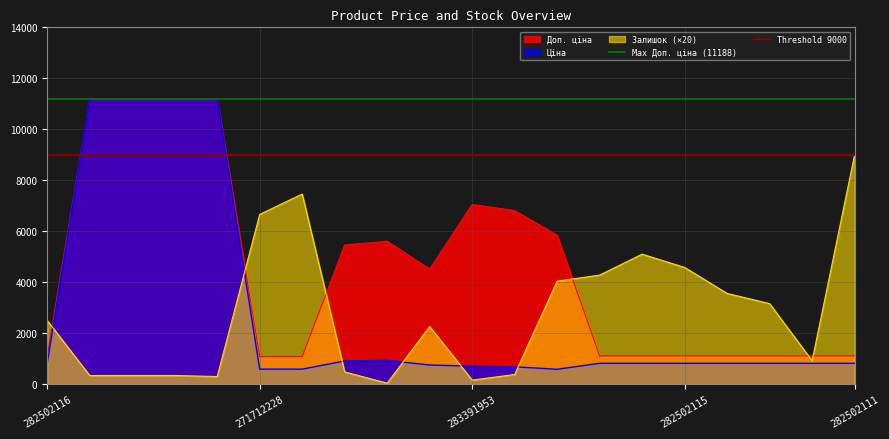

What is the minimum value for Ціна?

584.4